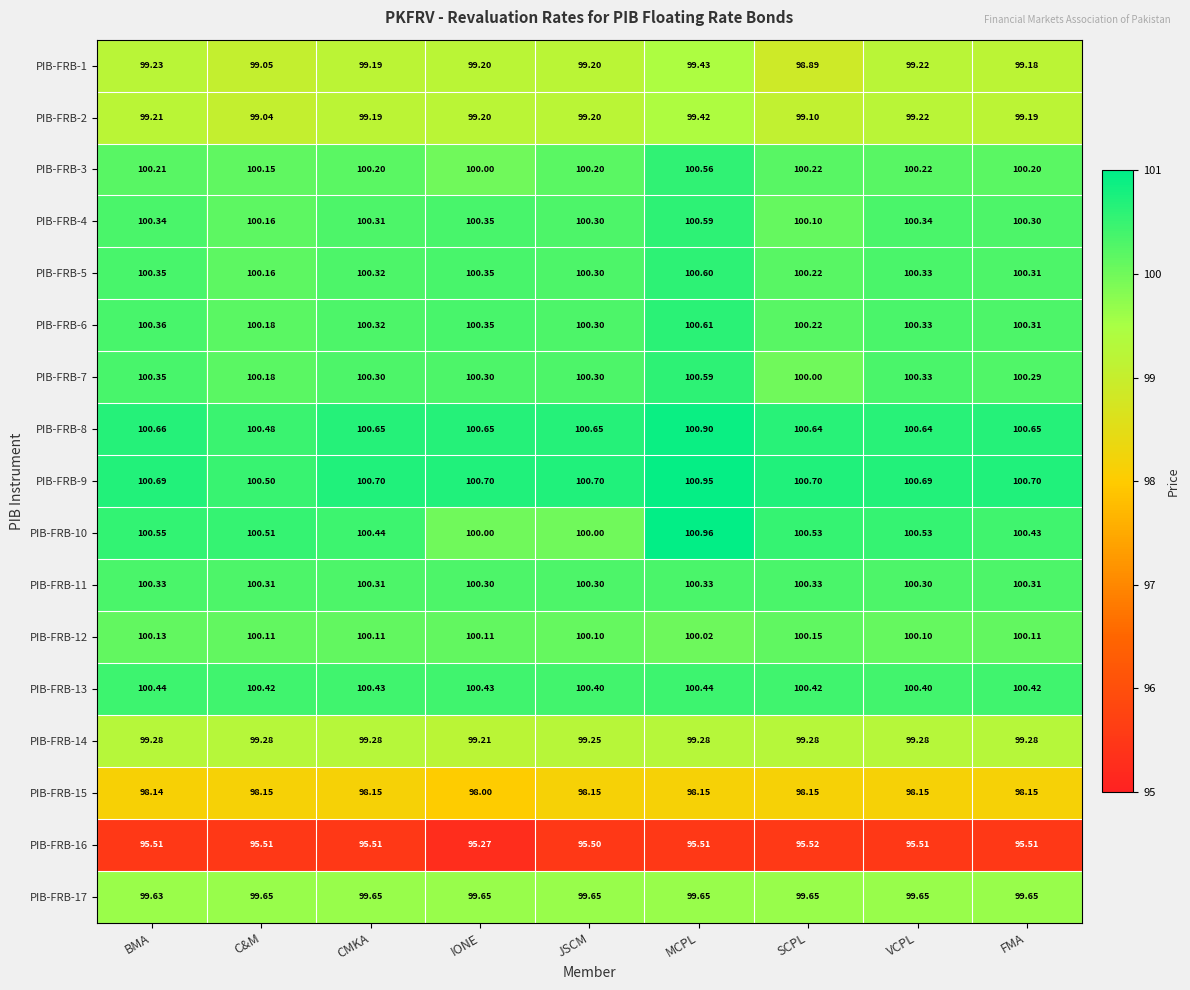

At which category is the sum across all series the highest?

MCPL